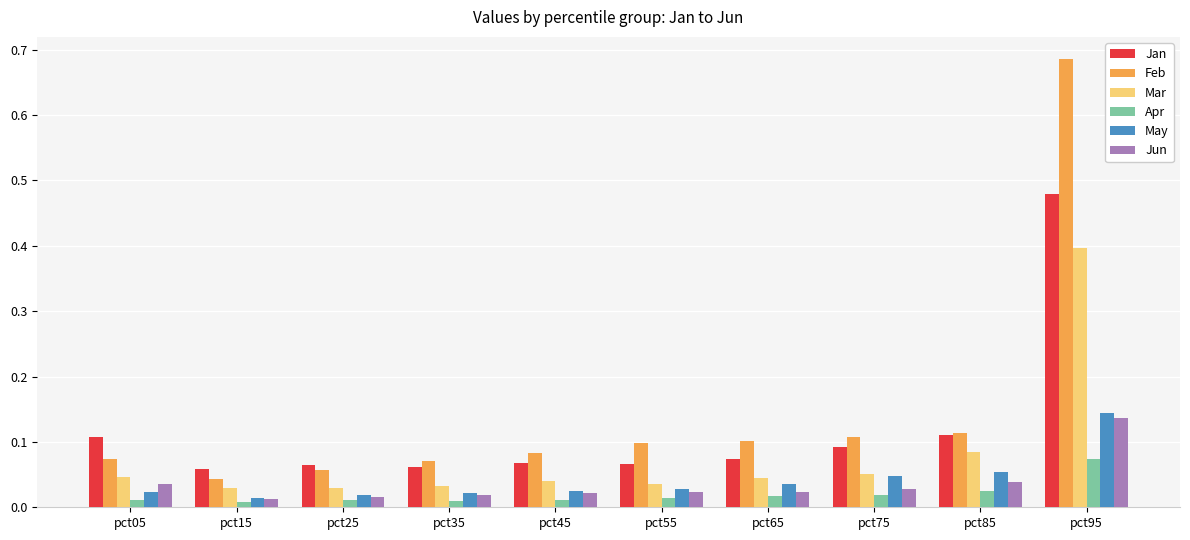

Is it true that Jan equals 0.1 at pct65?

True